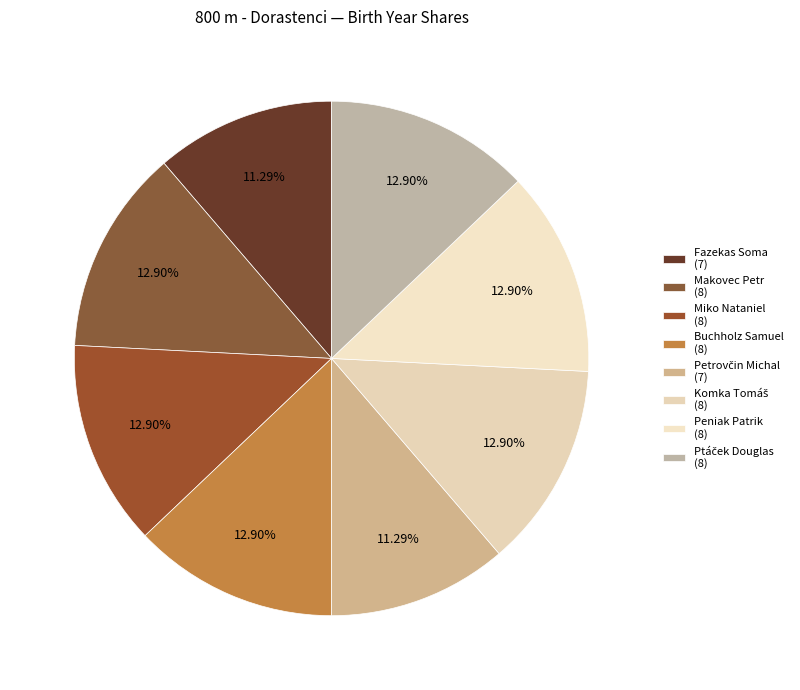

To the nearest percent, what is the average slice percentage?

12%